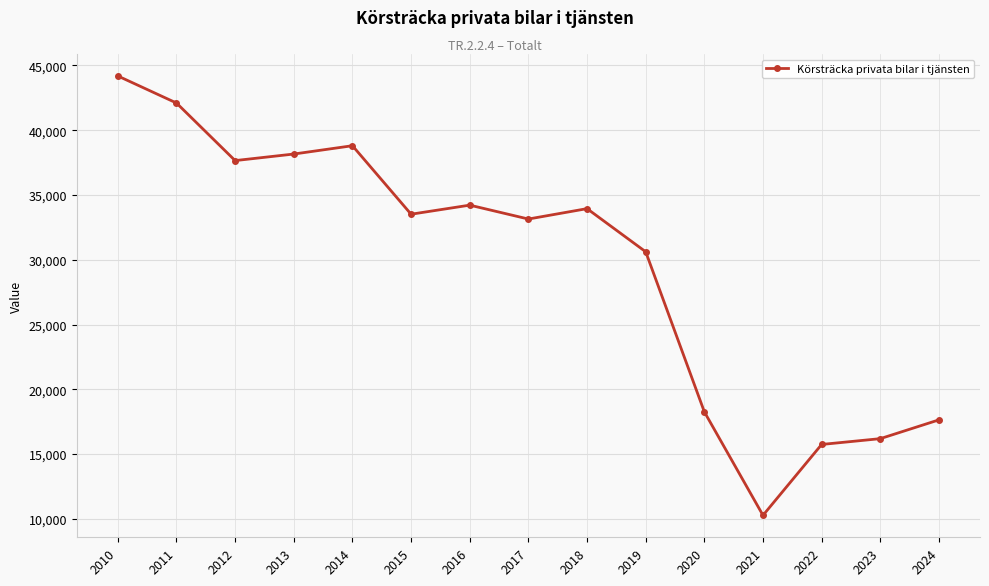

Approximately how many times larger is the value at 2014 compared to 2012?

1.0